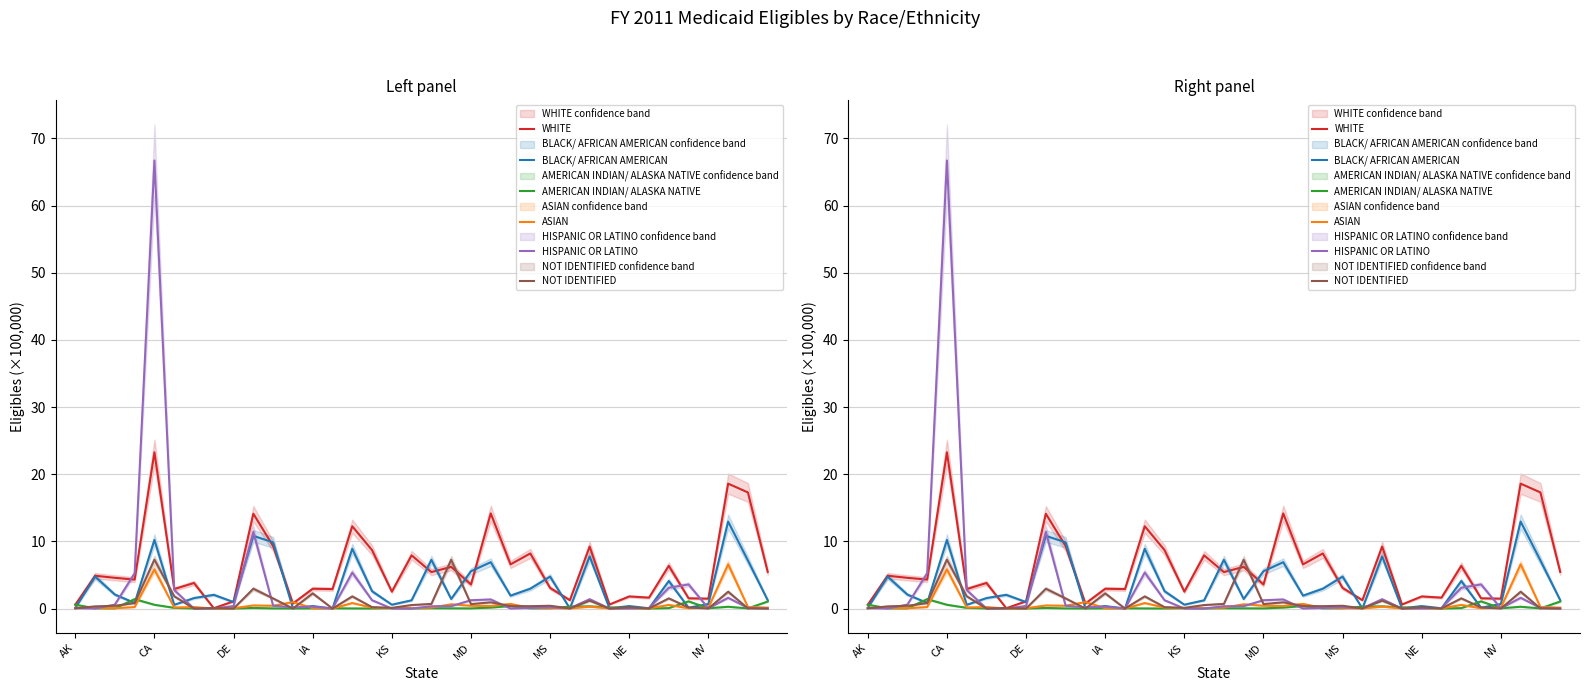

Is it true that ASIAN equals 0.1 at CA?

False